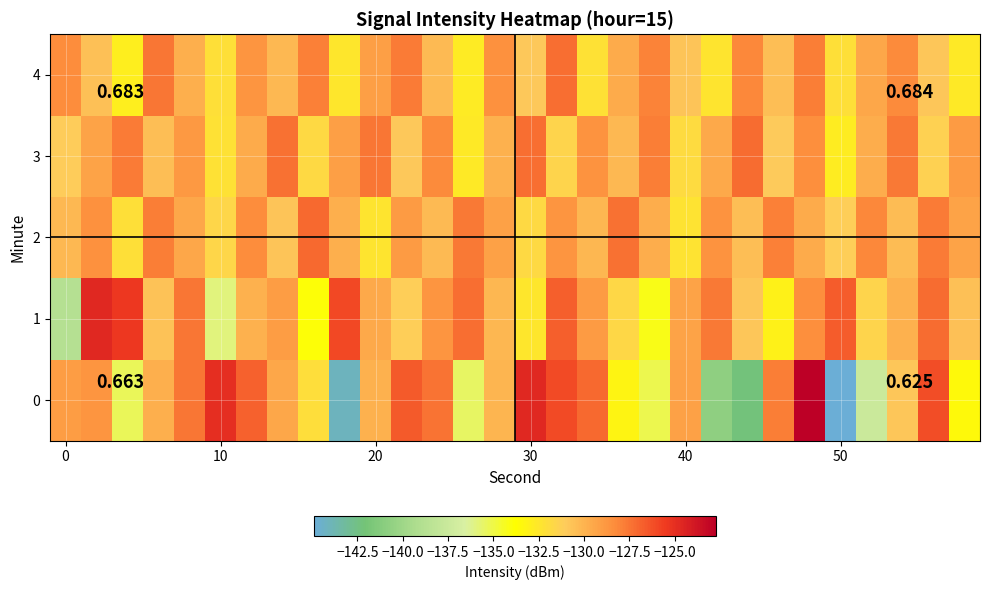

Rank the series by their maximum value, from highest to lowest.

0, 1, 2, 3, 4